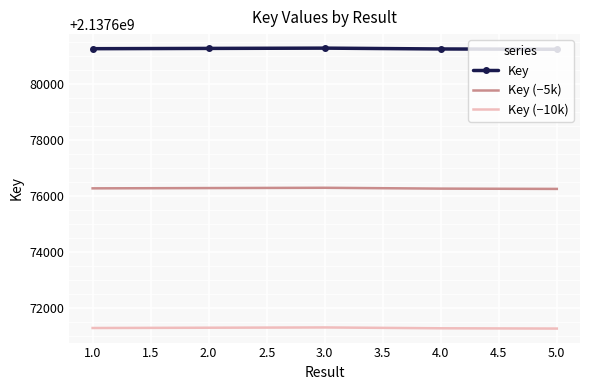

What is the maximum value for Key?

2137681291